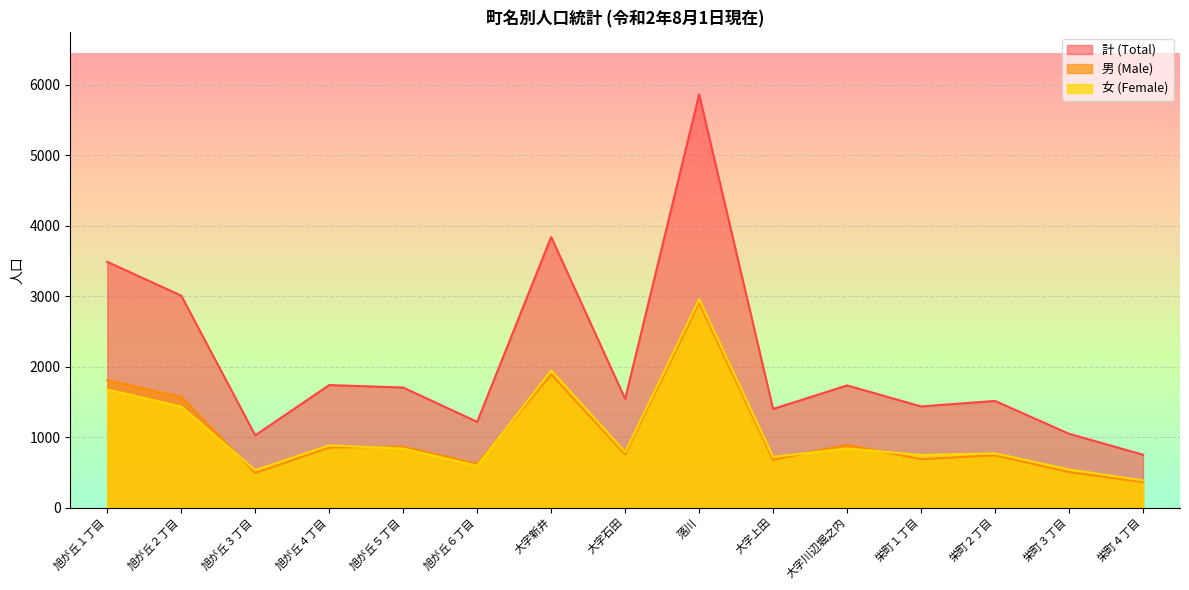

Which series has the largest range (max minus min)?

計 (Total)